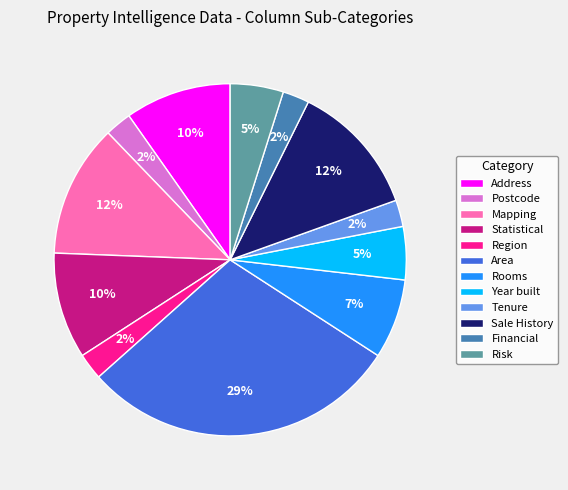

The Mapping slice represents 12% of the pie. True or false?

True